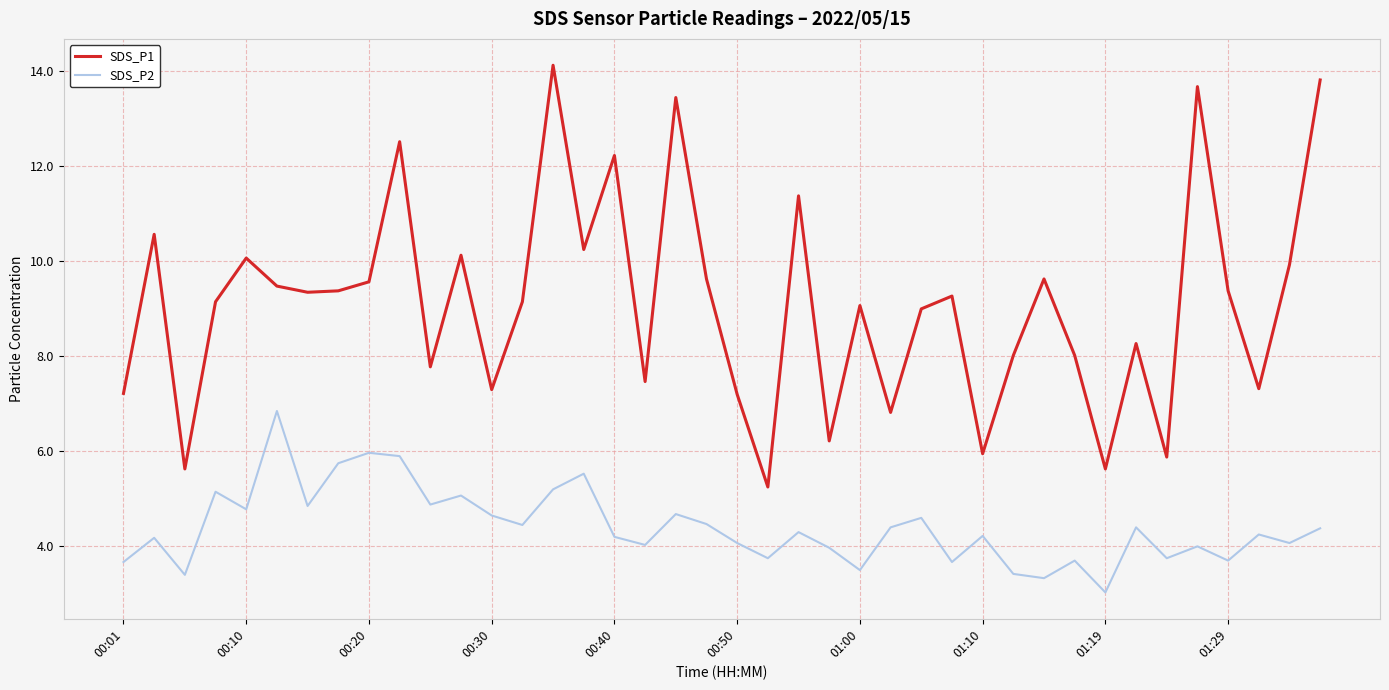

Which series has the largest total across all categories?

SDS_P1